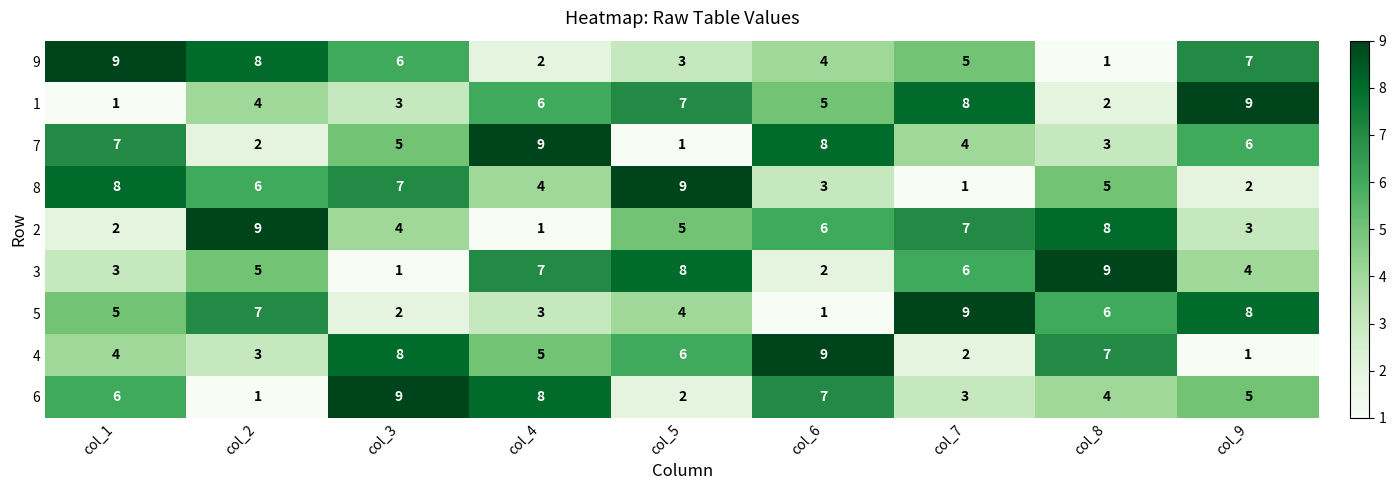

What is the spread (max minus min) of values at col_7?

8